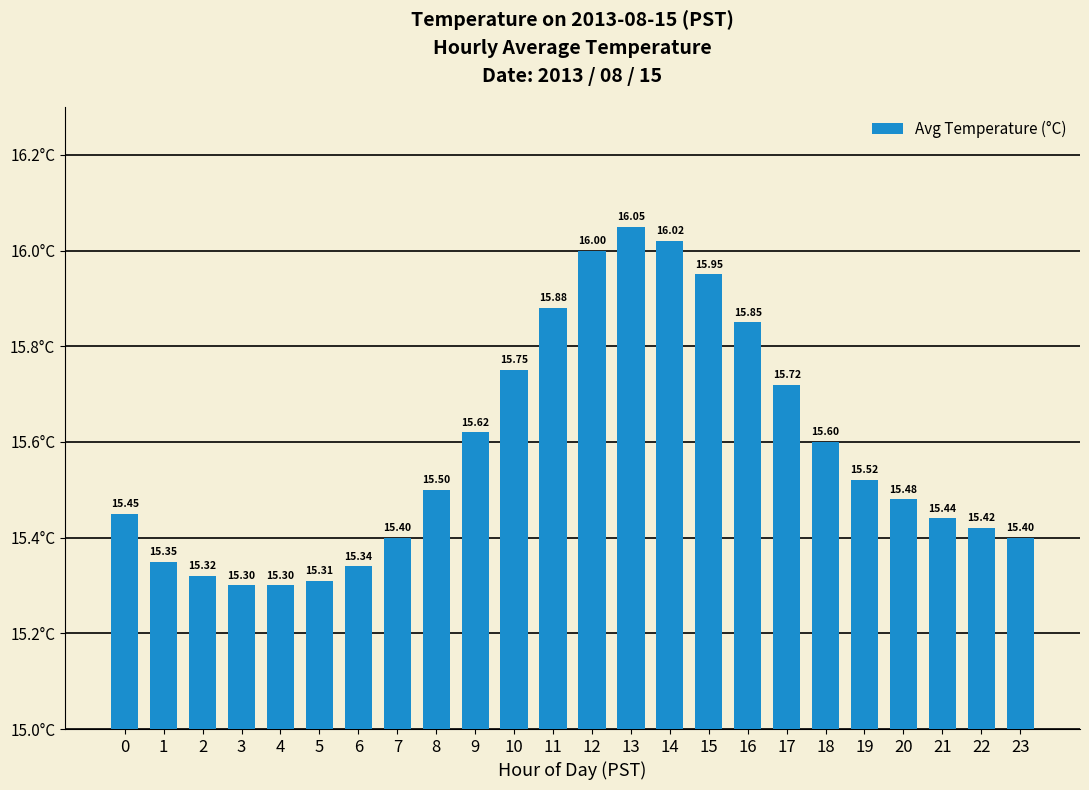

What is the value of the 10th bar from the left?

15.6